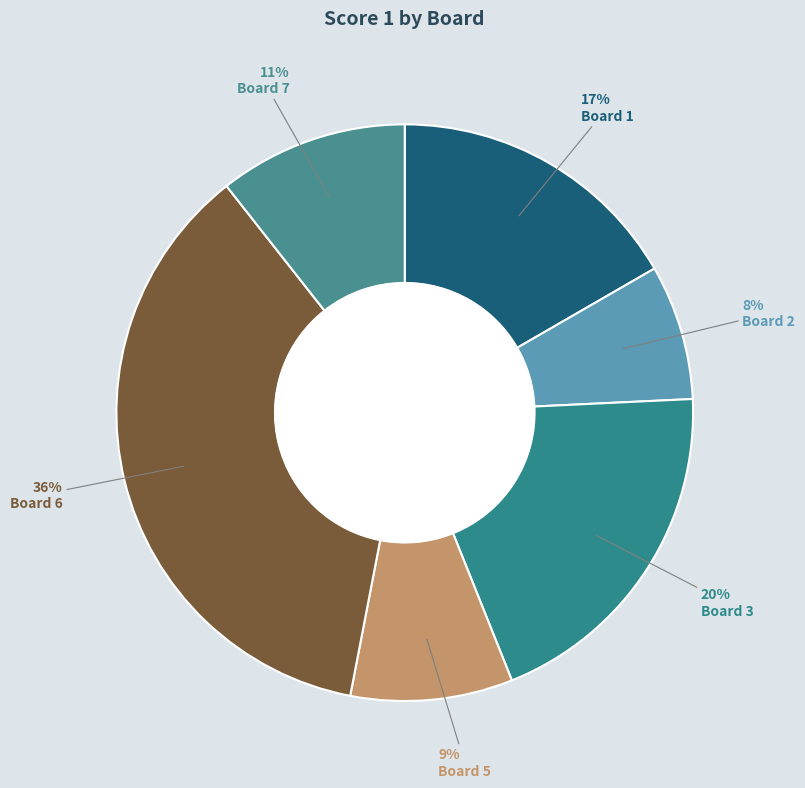

How many slices are in this pie chart?

6